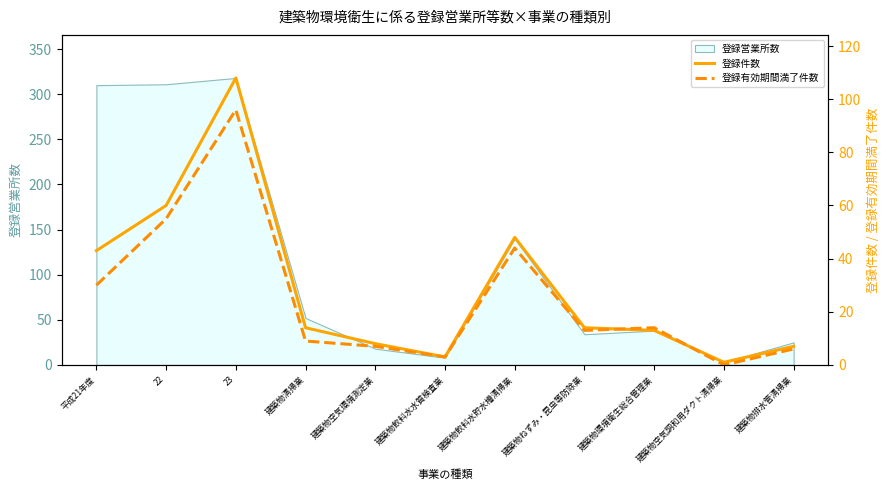

Which series ends up on top after the final intersection of 登録件数 and 登録有効期間満了件数?

登録件数